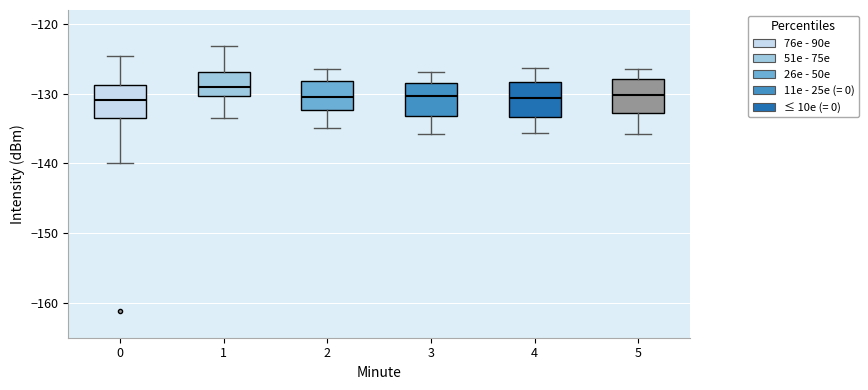

Where does the median line of the box at x = 2 sit on the y-axis? The values are not printed on the chart, so give them approximately, as read against the axis.

-130